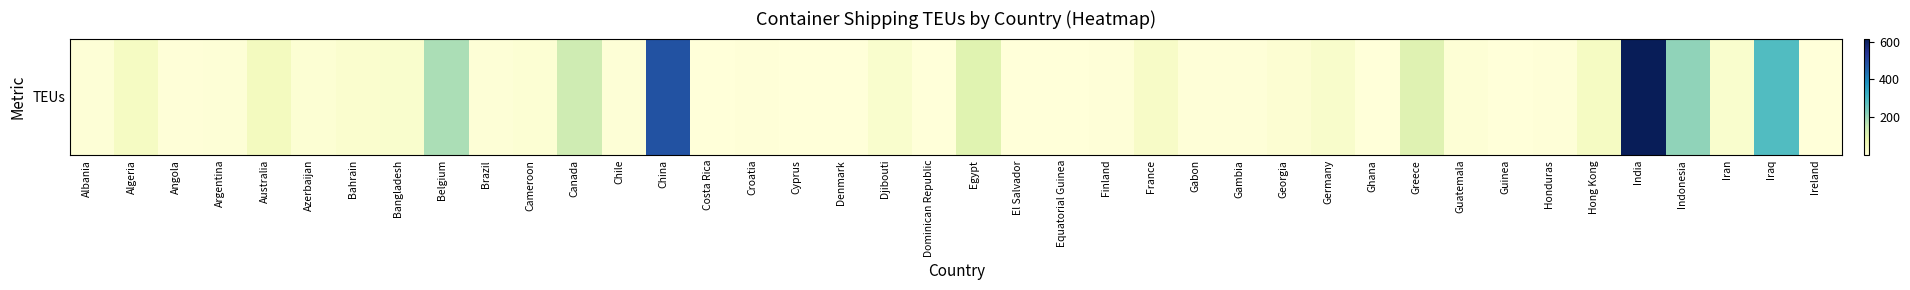

The value at Denmark is 1. True or false?

True